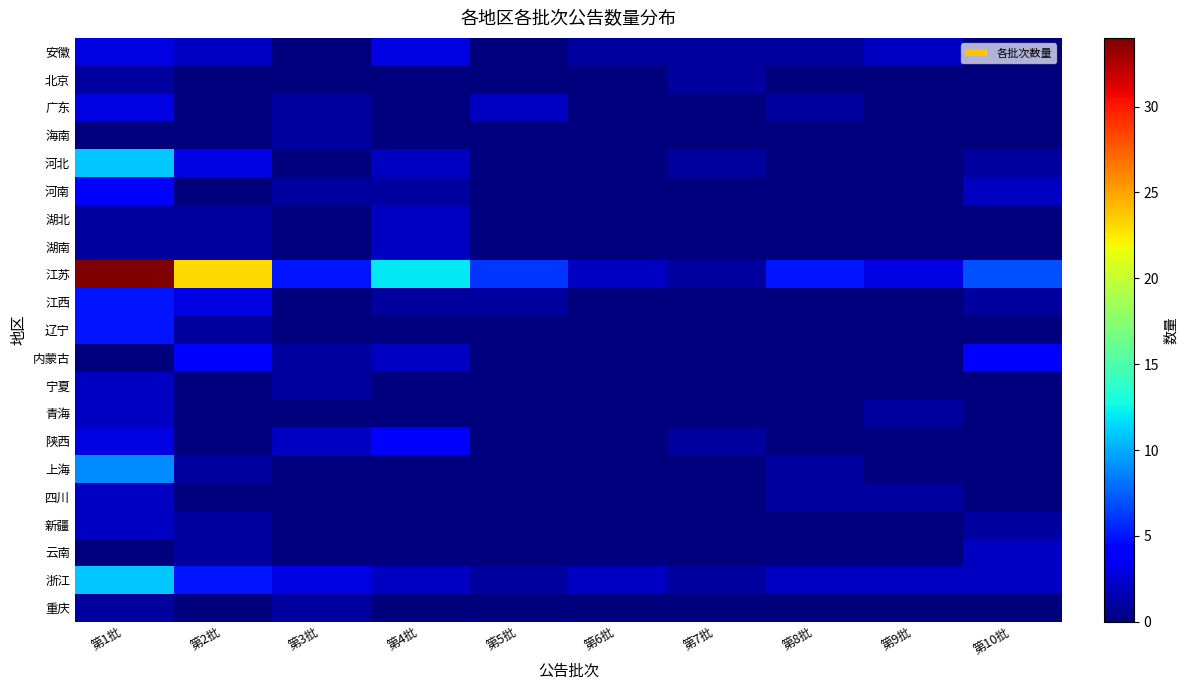

Count the number of categories in the chart.

10